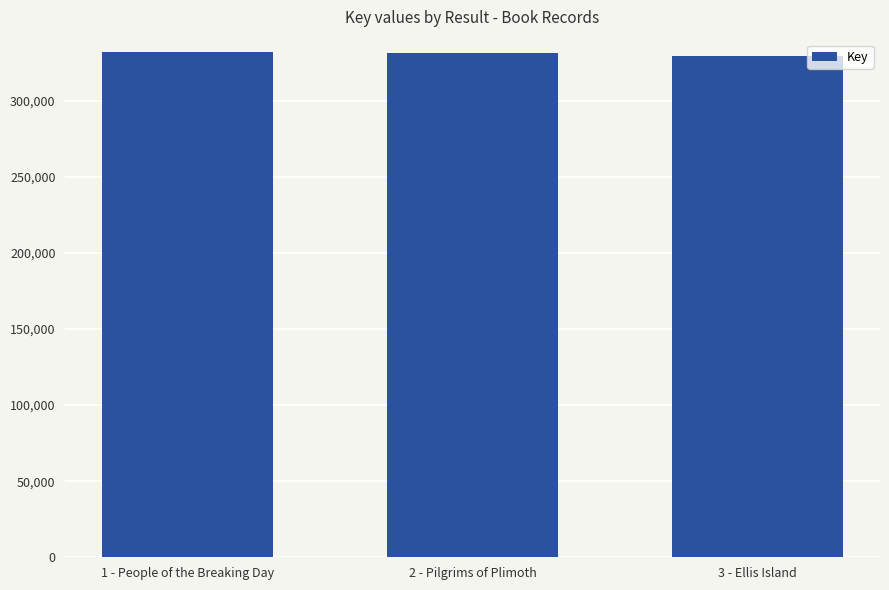

How many series are shown in this chart?

1